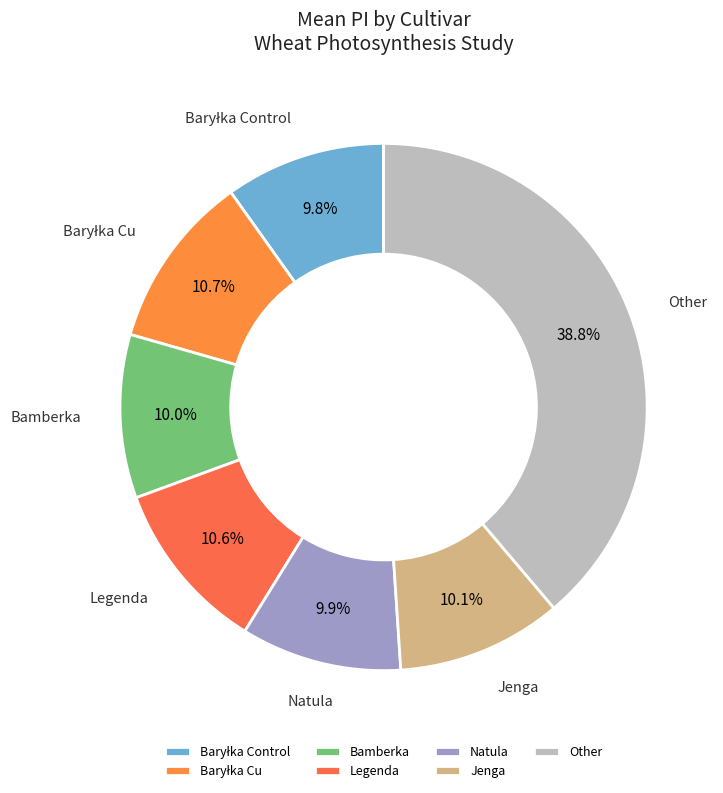

Which category has the biggest portion of the pie?

Other